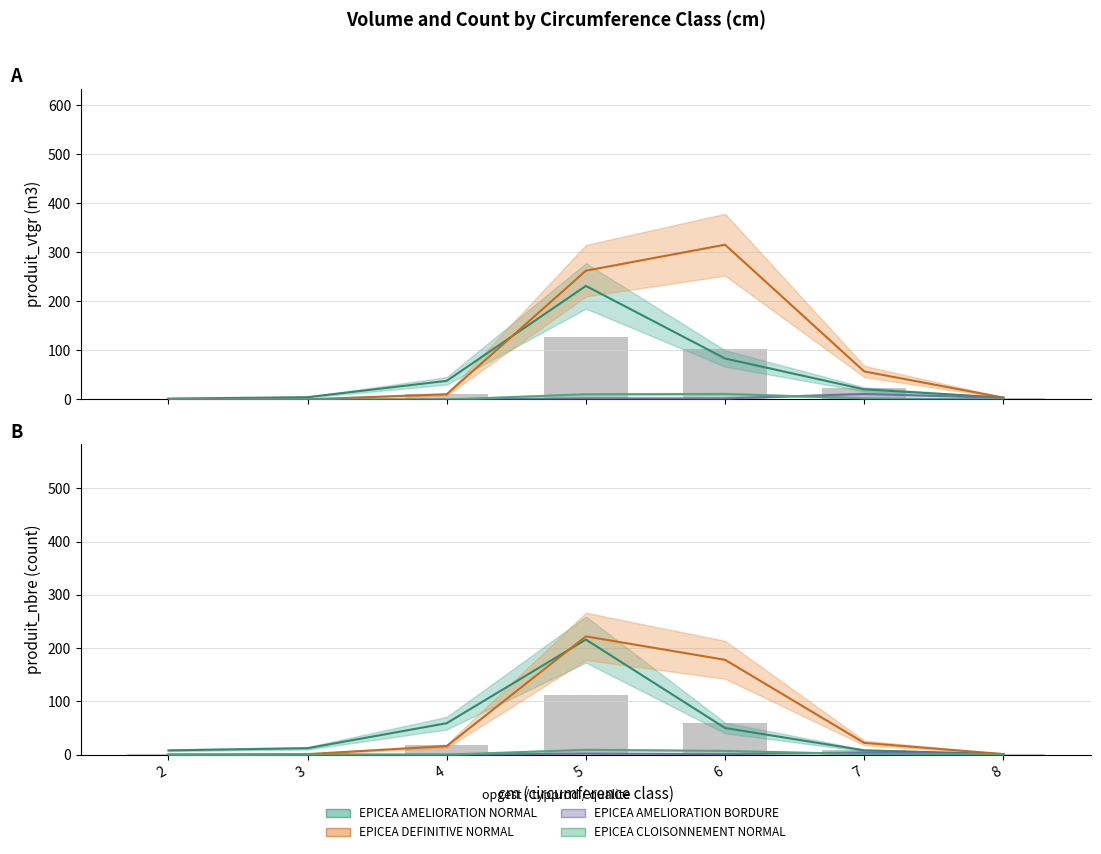

Which series changed the most between 4 and 7?

EPICEA AMELIORATION NORMAL